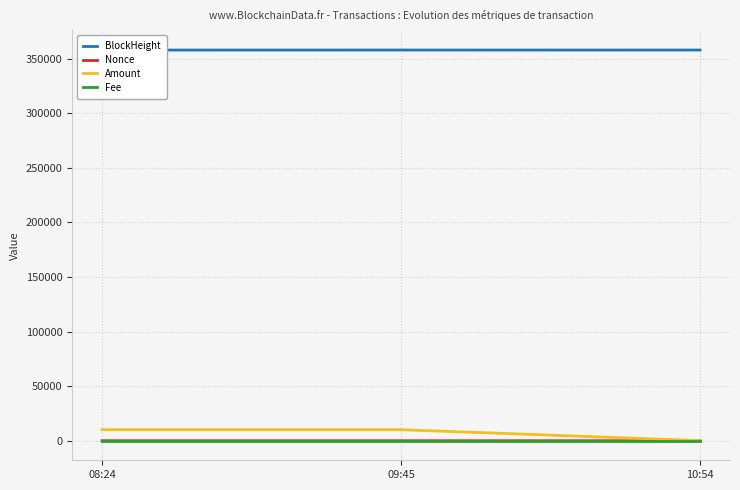

The Nonce series shows 0.0 at 09:45. True or false?

True